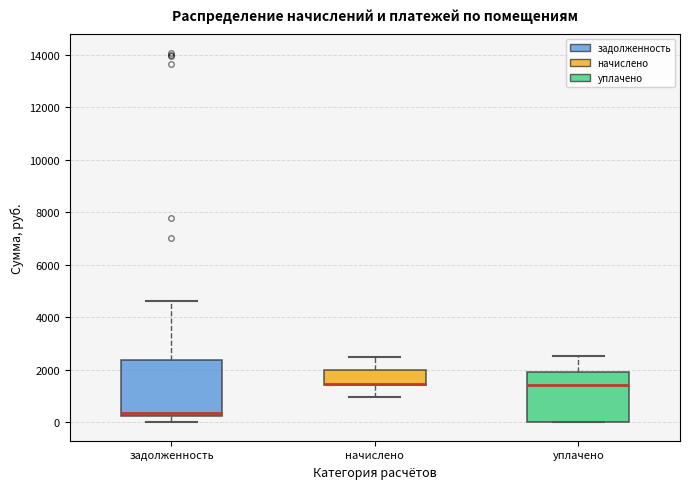

Where does the median line of the box for уплачено sit on the y-axis? The values are not printed on the chart, so give them approximately, as read against the axis.

1400